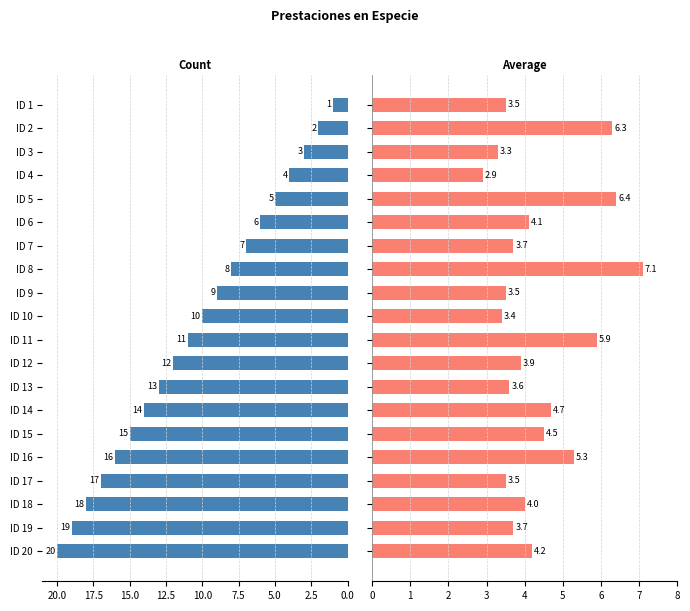

How many data points in Count are less than 11?

10